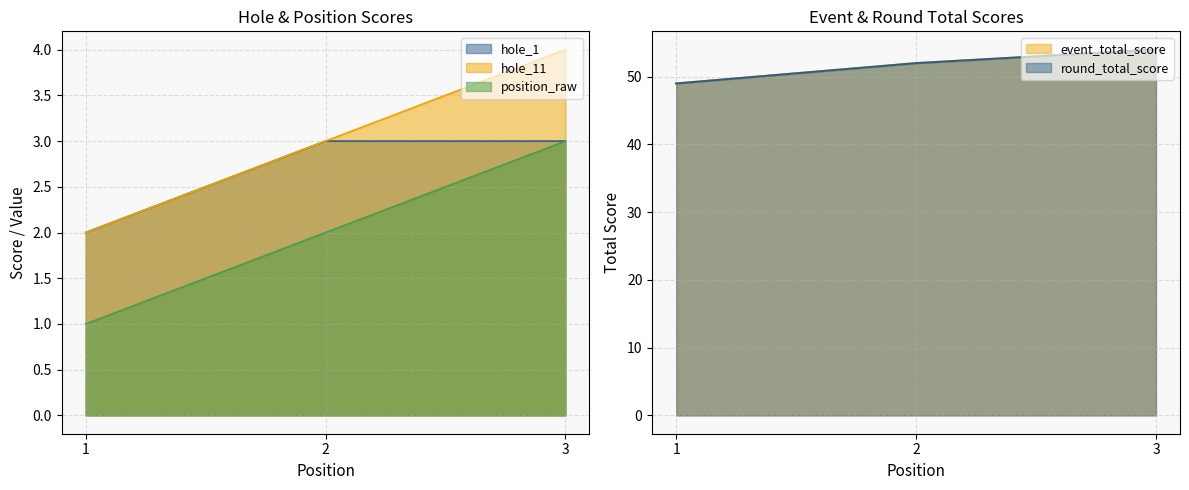

Where is hole_11 nearest to the value 3?

2